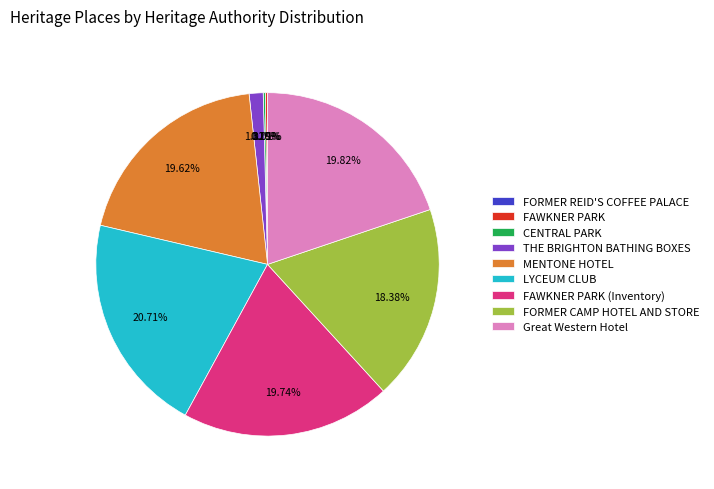

Is THE BRIGHTON BATHING BOXES the majority of the pie?

No